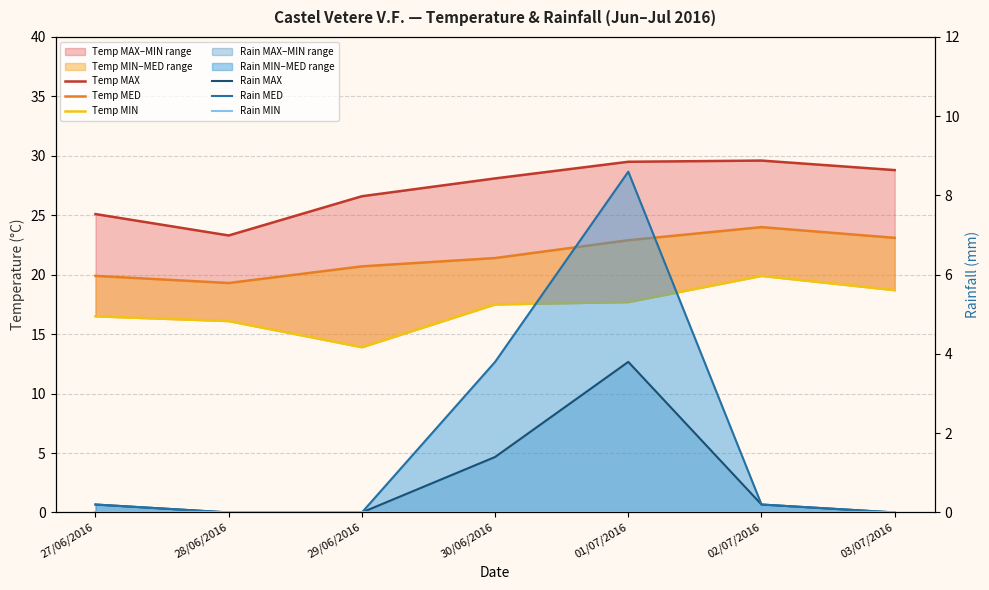

How many values in the Temp MED series are below 21?

3